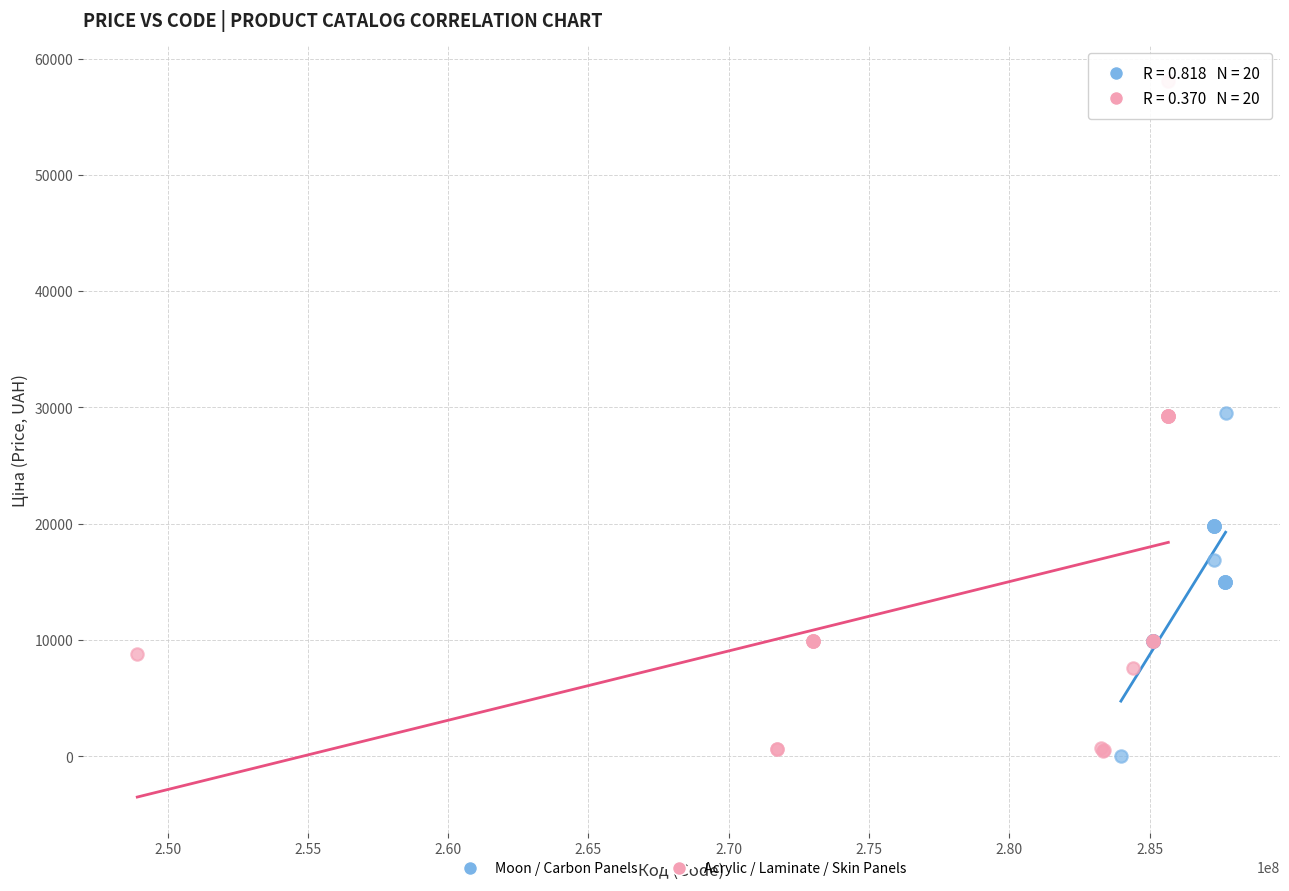

Which series reaches the maximum Y coordinate?

Acrylic / Laminate / Skin Panels